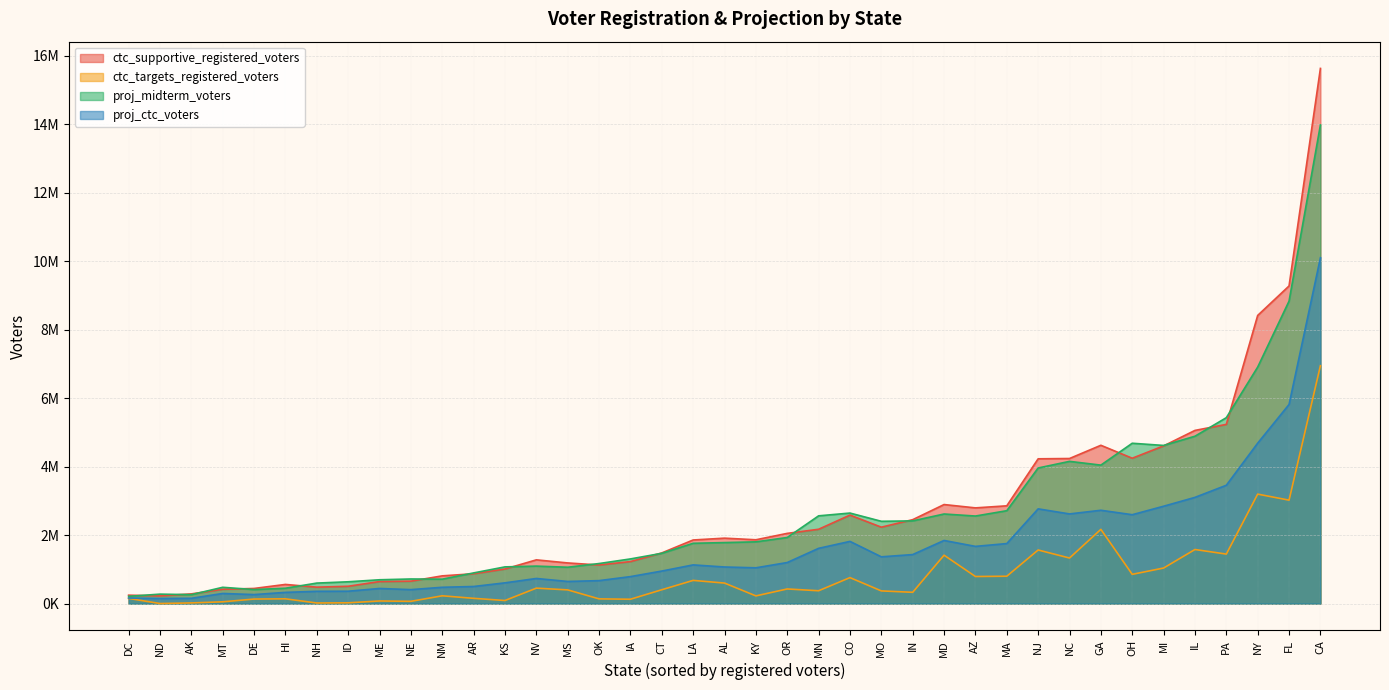

The ctc_supportive_registered_voters series shows 644658.3 at ME. True or false?

True